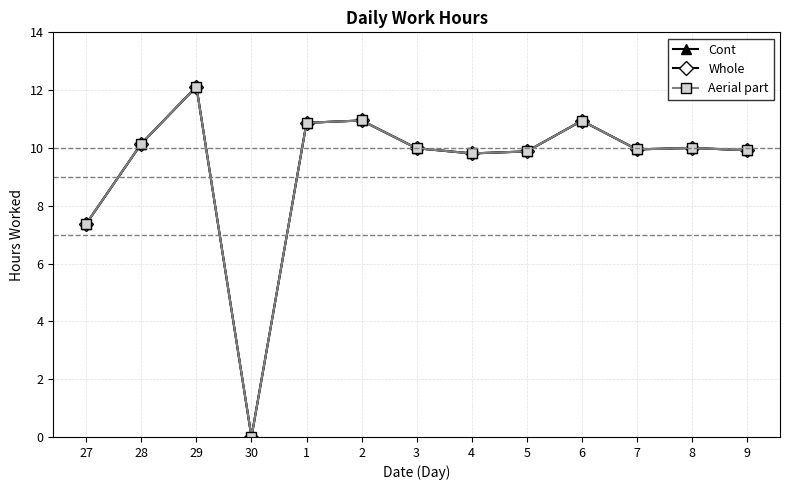

Does the chart have visible grid lines?

Yes